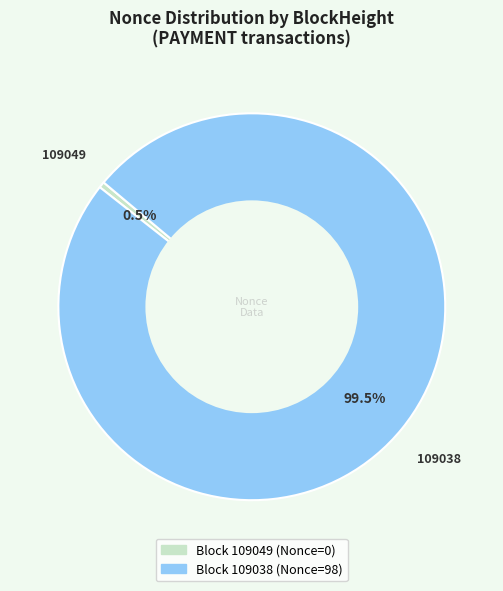

Does any single category account for the majority?

Yes